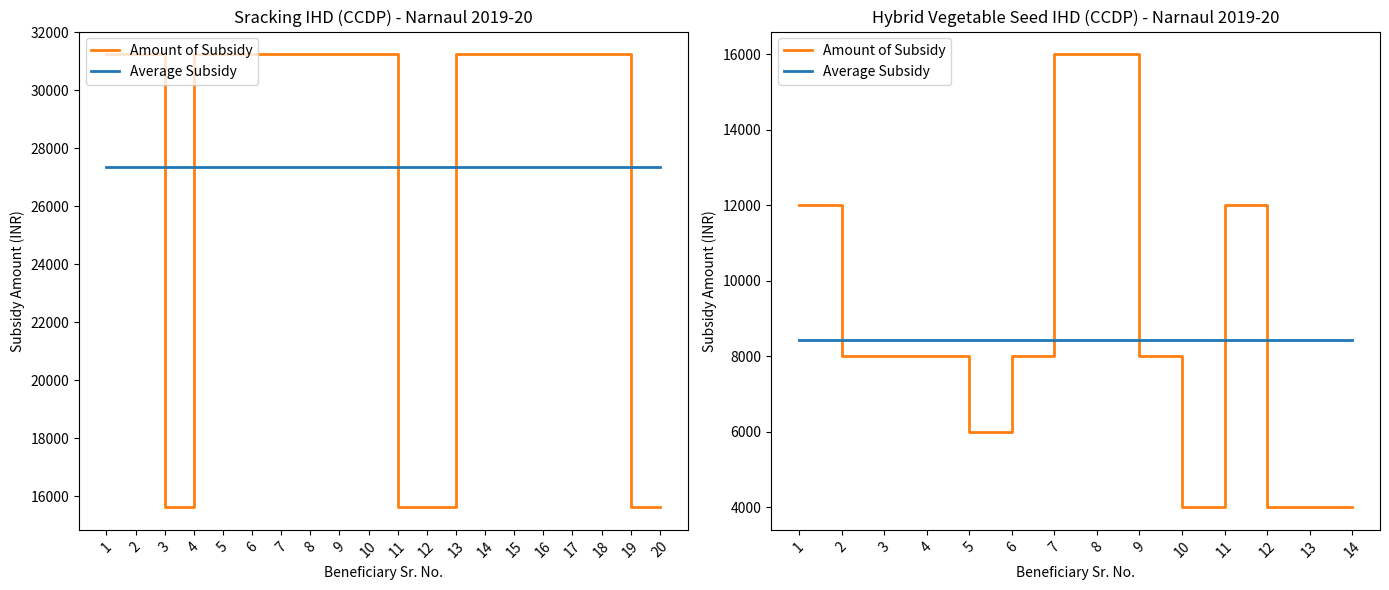

At which category does the chart reach its minimum across all series?

10